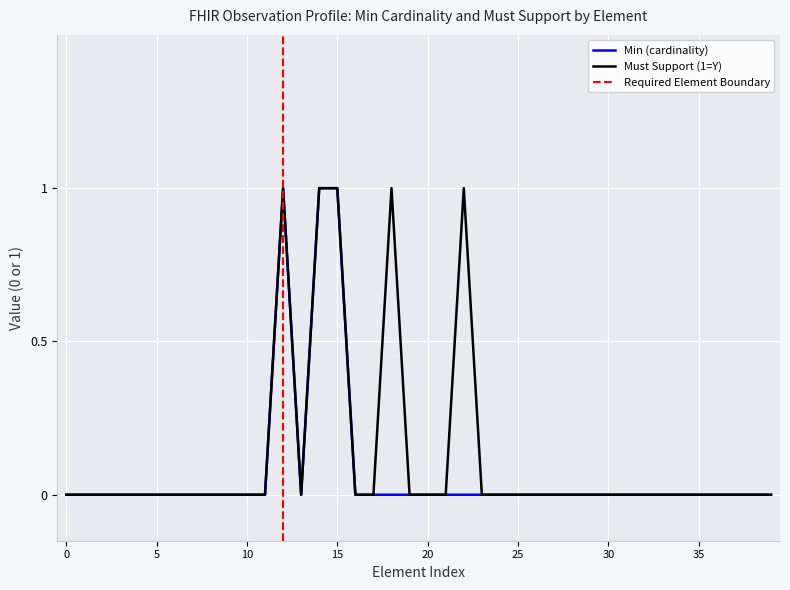

The value of Must Support (1=Y) at Observation.code is 1. True or false?

True